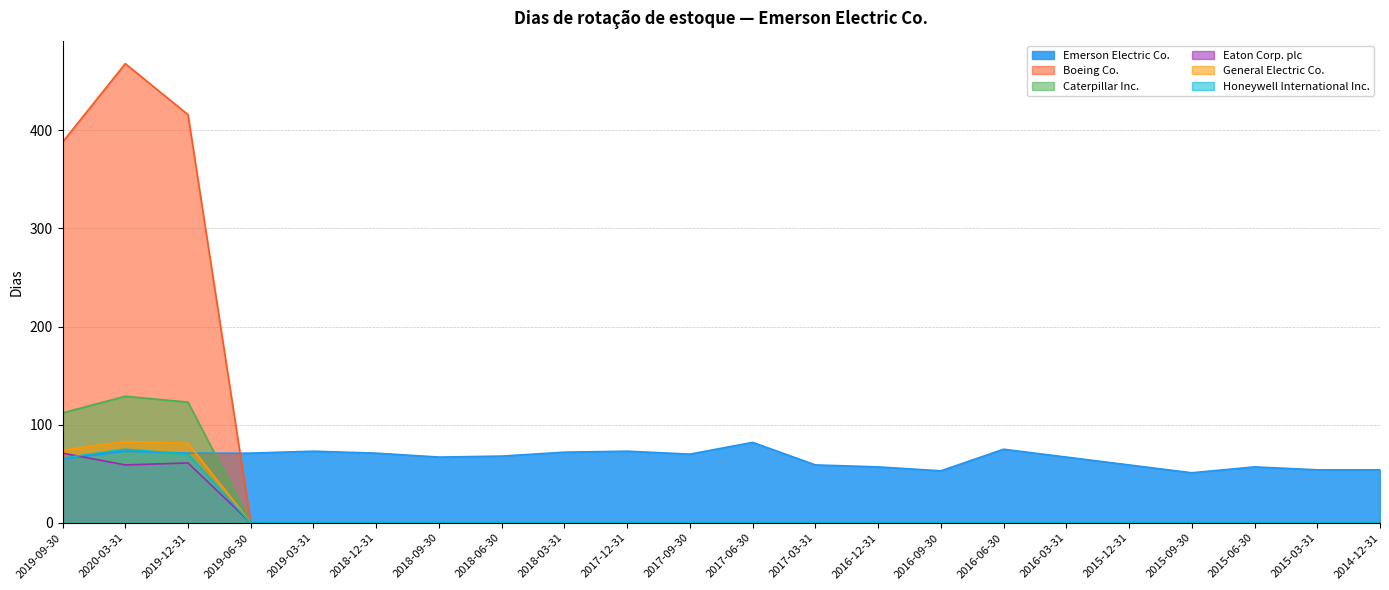

Is it true that Caterpillar Inc. equals 0 at 2017-09-30?

True